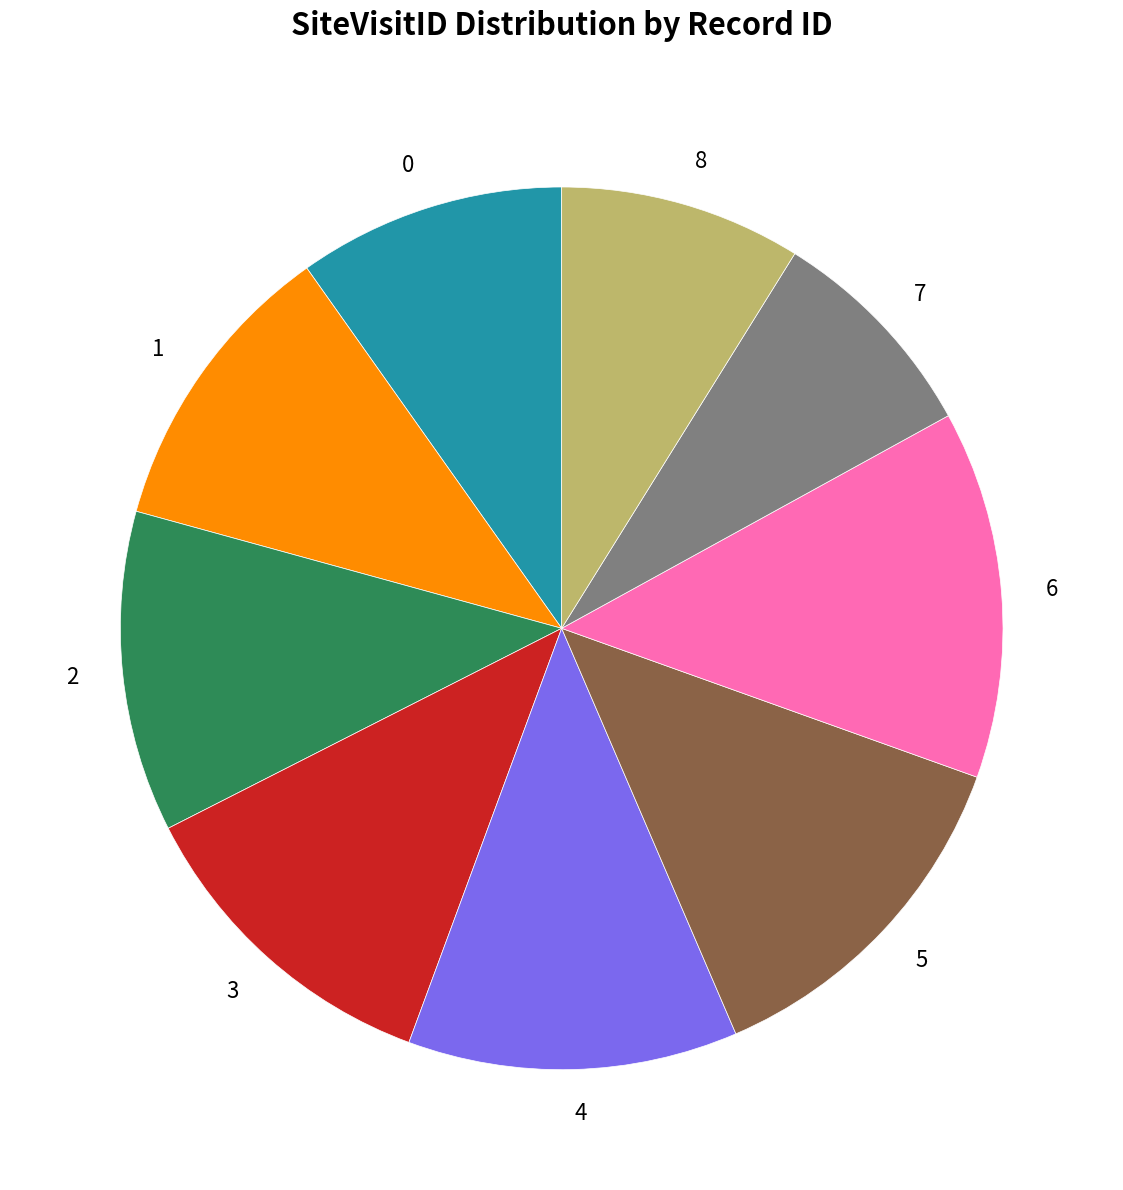

Does 2 represent more than half of the total?

No